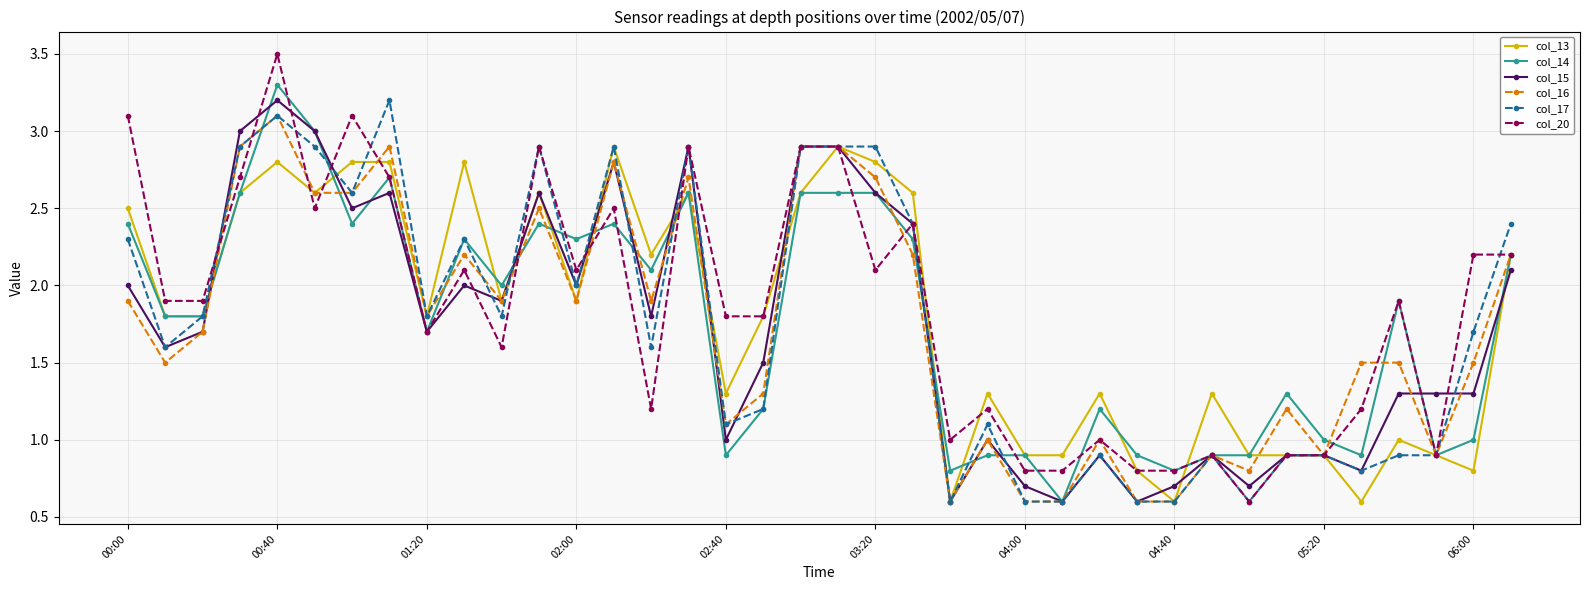

At how many categories does at least one series exceed 0?

38